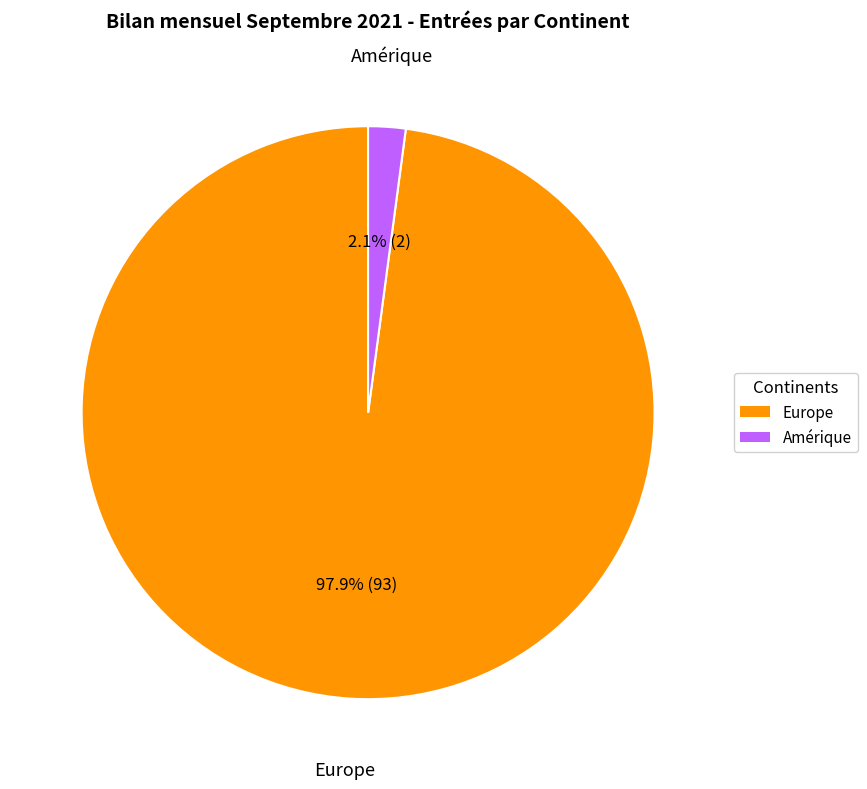

To the nearest percent, what portion does Amérique represent?

2%